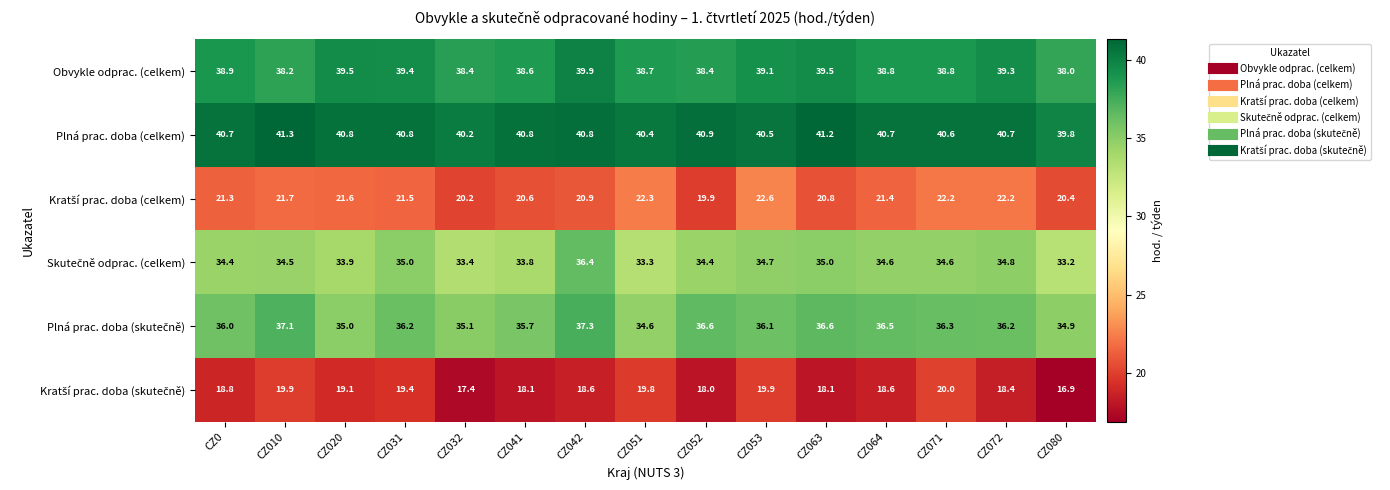

Where does the Plná prac. doba (celkem) series first go above 40?

CZ0